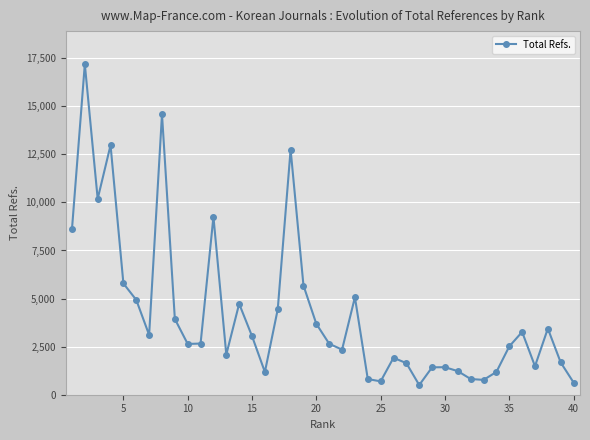

True or false: there are more than 2 points higher than both neighbors.

True